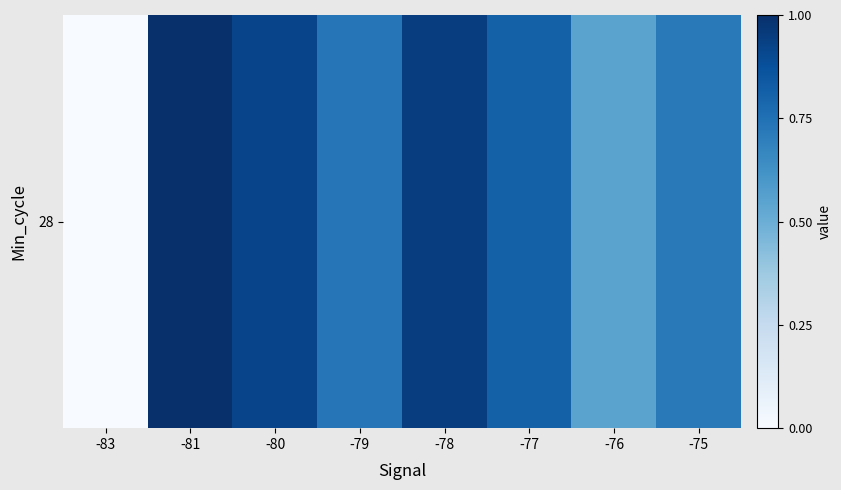

List the labels in order of value, smallest first.

-83, -76, -75, -79, -77, -80, -78, -81